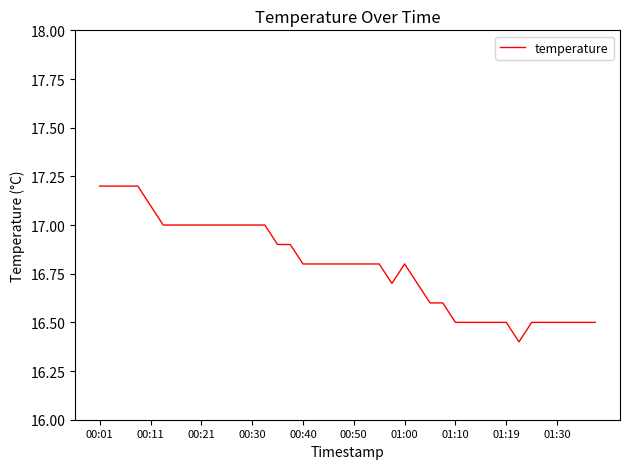

What is the smallest value displayed?

16.4